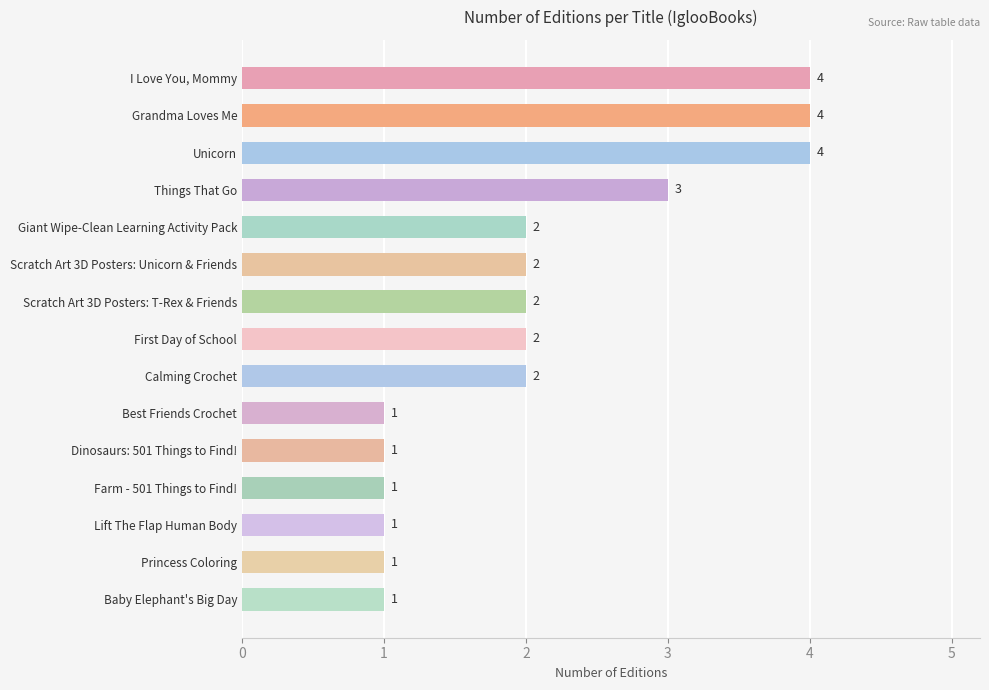

What is the difference between the values at Princess Coloring and I Love You, Mommy?

3